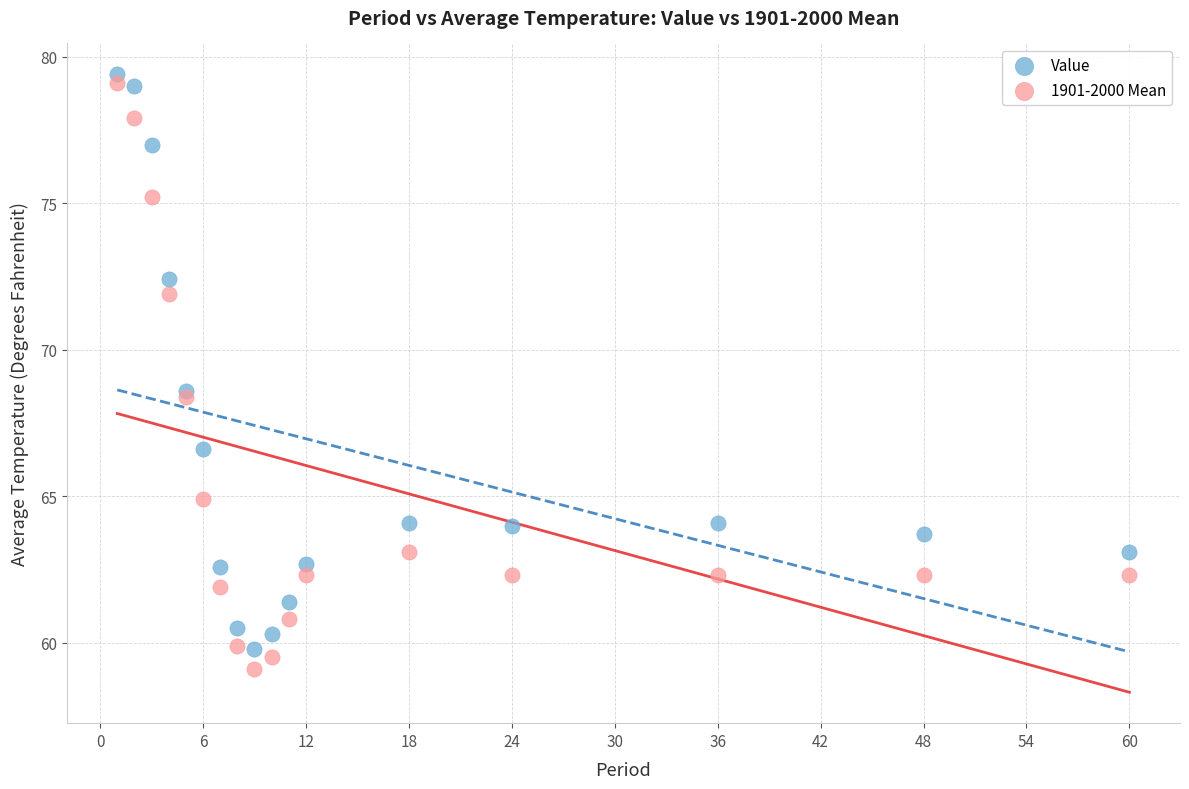

What is the X range (max minus min) for the scatter plot?

59.0